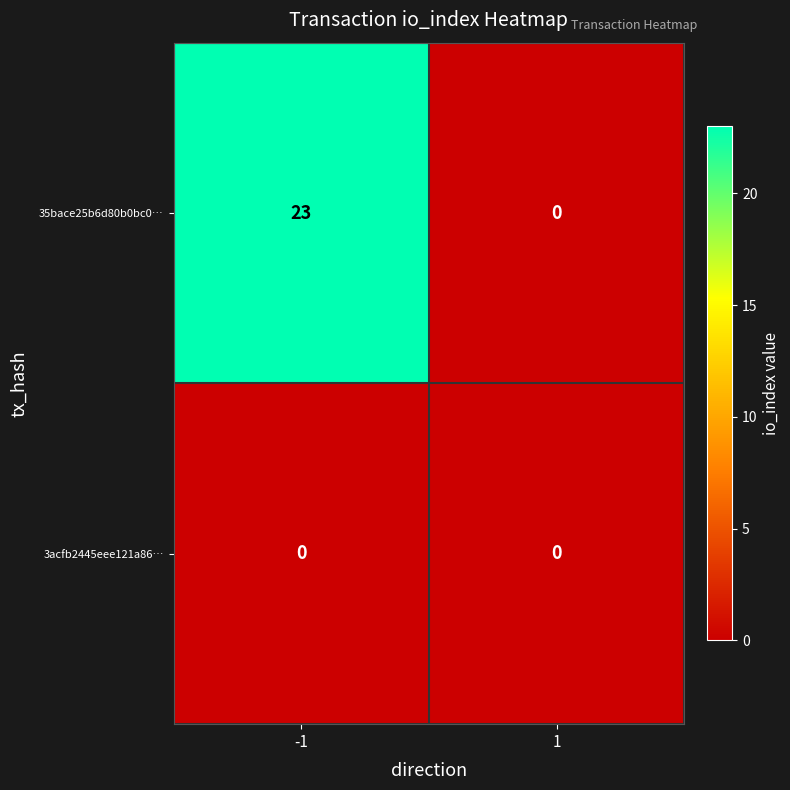

Which series has the largest total across all categories?

35bace25b6d80b0bc0…